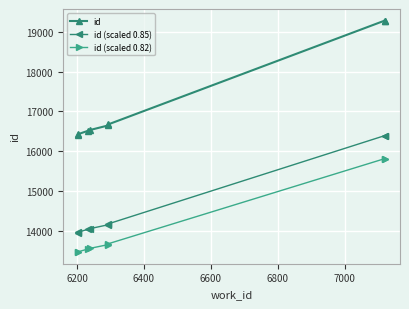

True or false: id (scaled 0.82) and id (scaled 0.85) intersect in this chart.

False